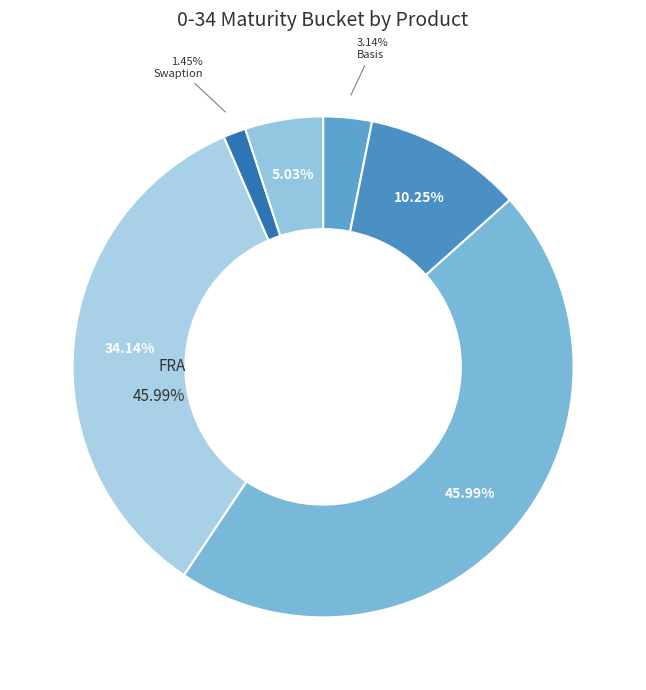

Is it true that OIS is 34% of the pie?

True